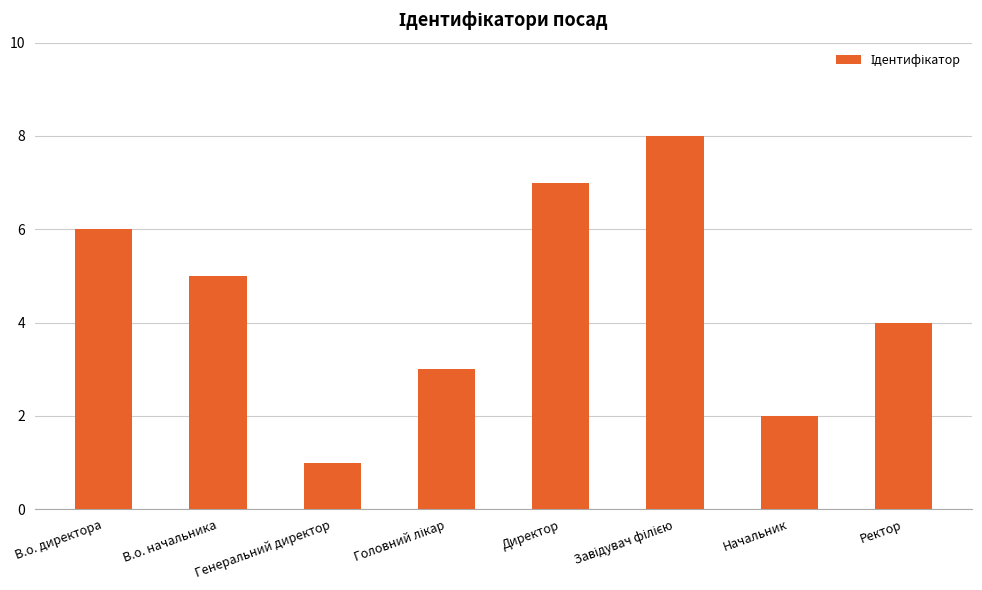

Is it true that the value at Ректор is 6?

False